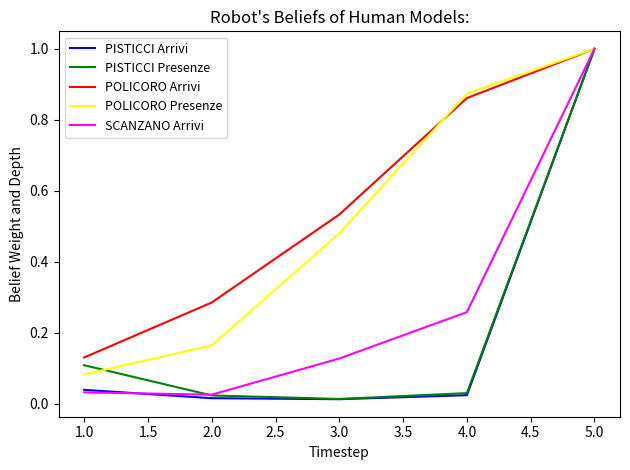

The POLICORO Arrivi series shows 0.2 at 2.0. True or false?

False